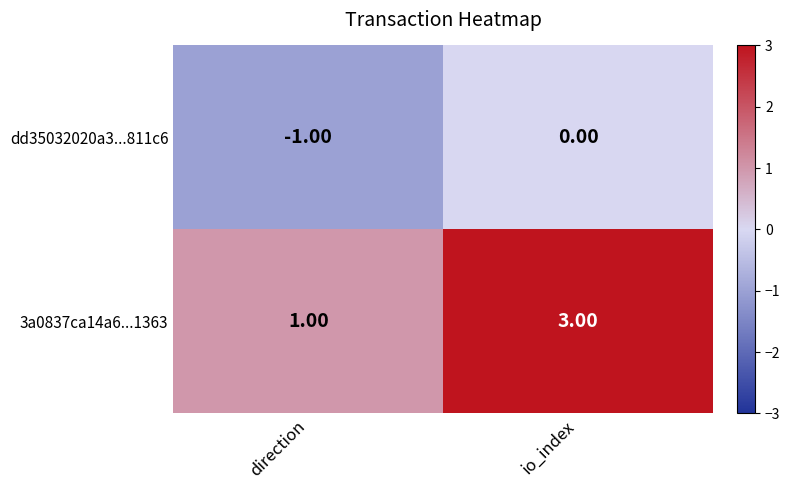

List the series in order of their peak value, lowest first.

dd35032020a3...811c6, 3a0837ca14a6...1363